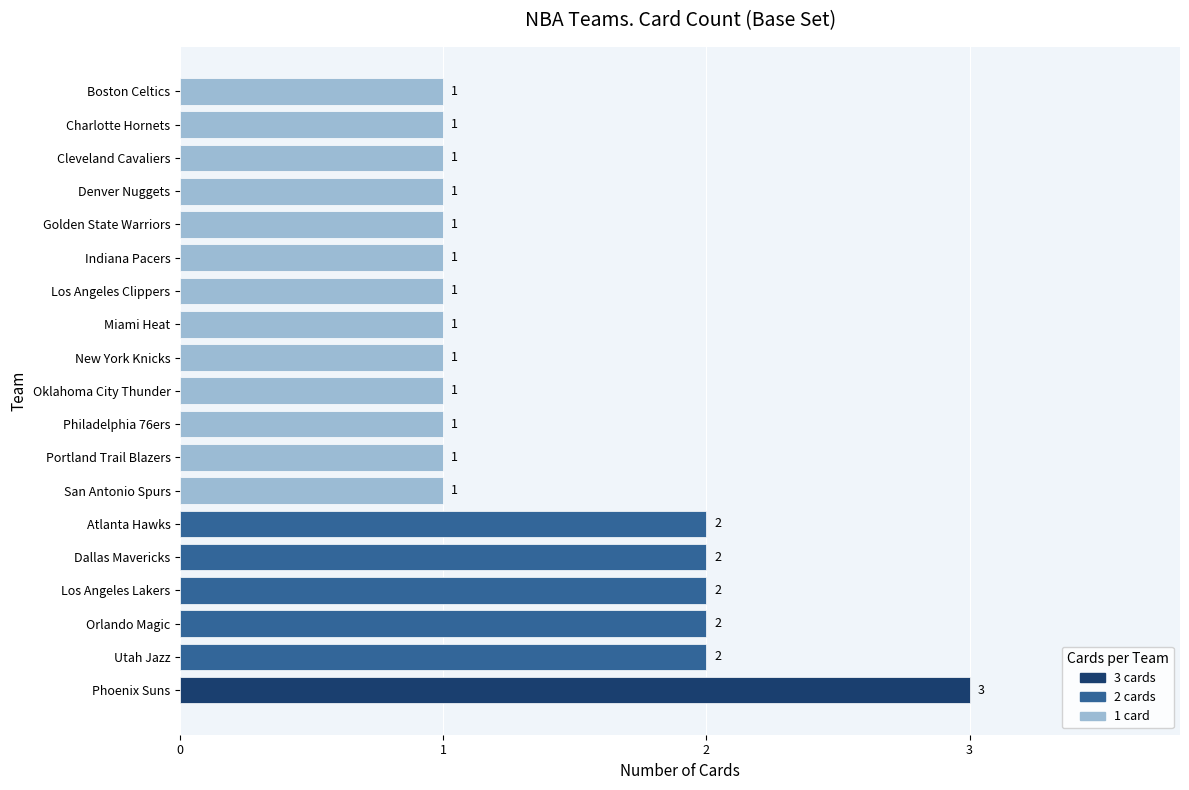

The value at Portland Trail Blazers is 1. True or false?

True